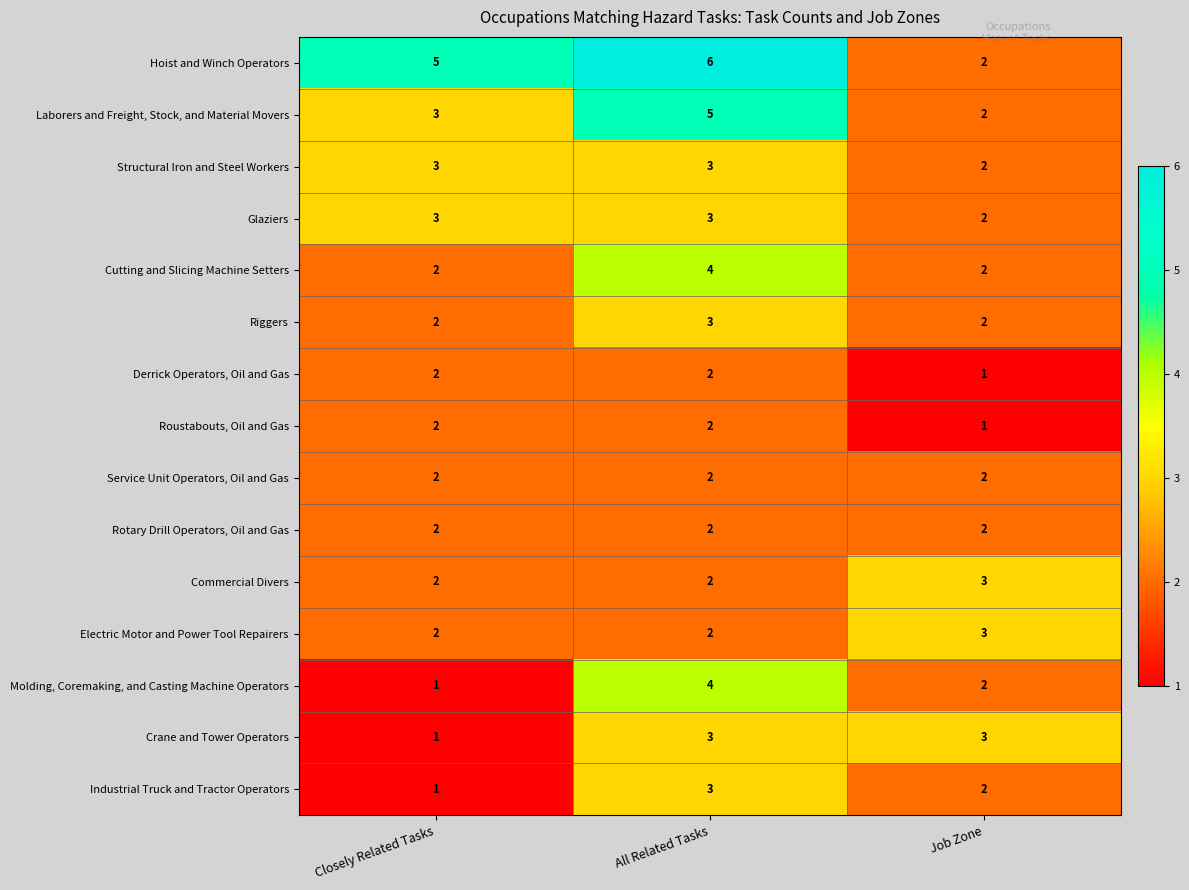

The Laborers and Freight, Stock, and Material Movers series shows 2 at Job Zone. True or false?

True